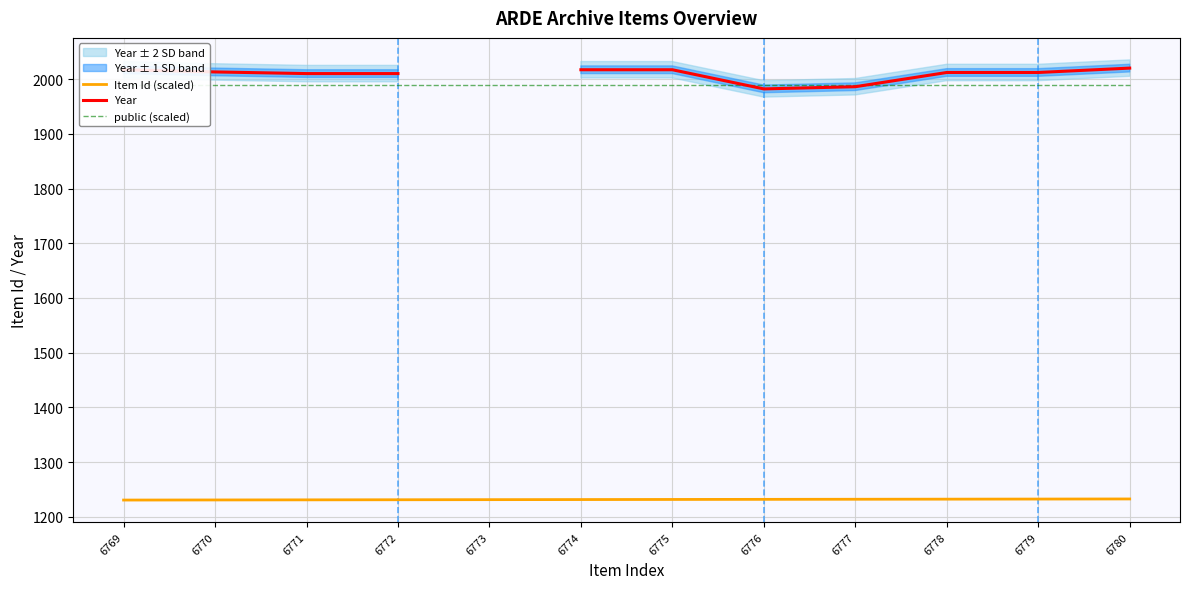

The value of public (scaled) at 6770 is 1990.0. True or false?

True